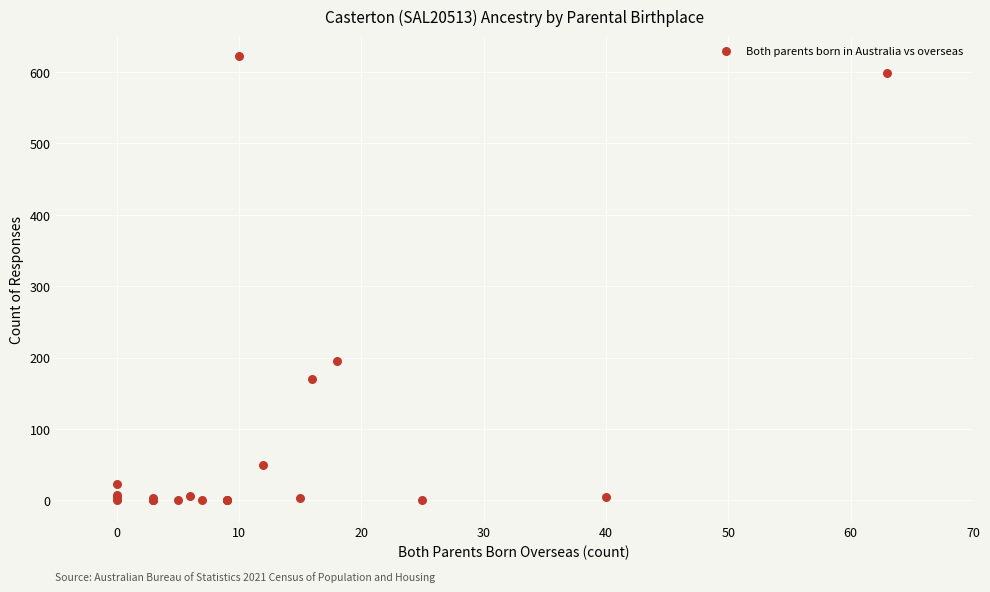

What Y value in the scatter plot is closest to 311?

195